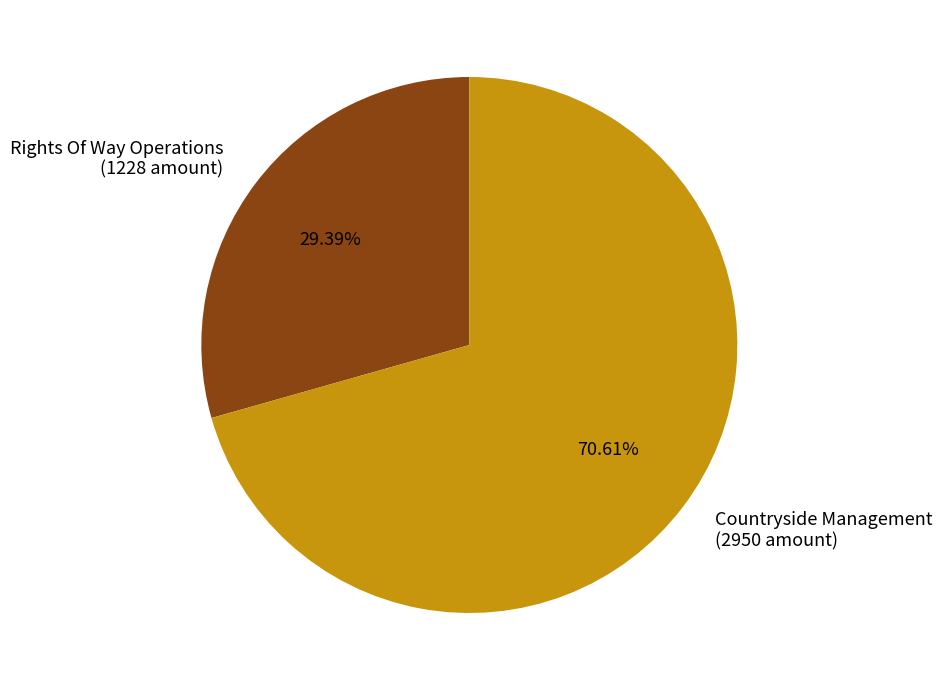

Rank the categories by value from lowest to highest.

Rights Of Way Operations, Countryside Management